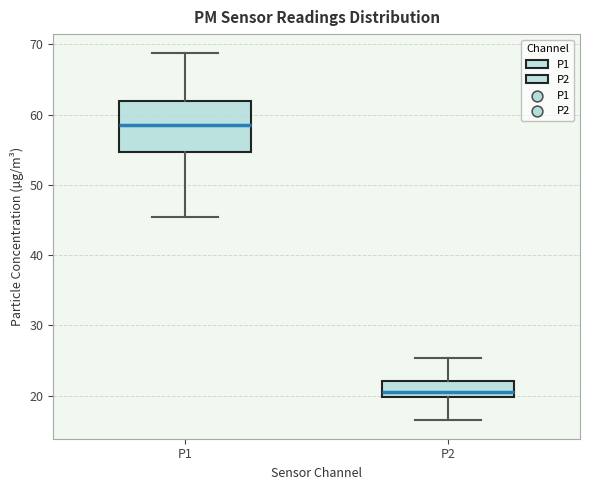

Reading left to right, transcribe this box plot: for each box, give where its median line is, the range the box spans, and where its two whiskers end, as read against the y-axis. The values are not printed on the chart, so give them approximately, as read against the axis.

P1: median 58, box 55 to 62, whiskers 45 to 69
P2: median 21, box 20 to 22, whiskers 17 to 25